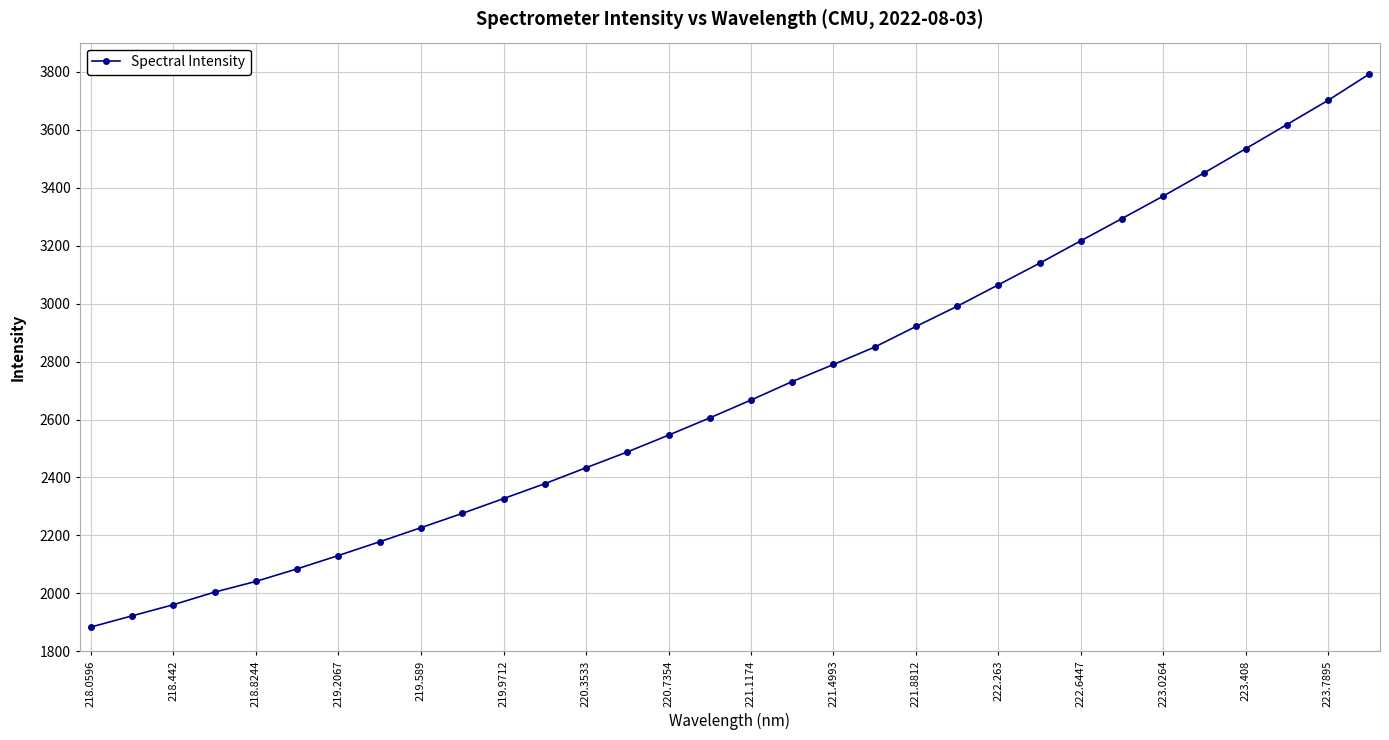

What is the minimum value shown in the chart?

1884.1